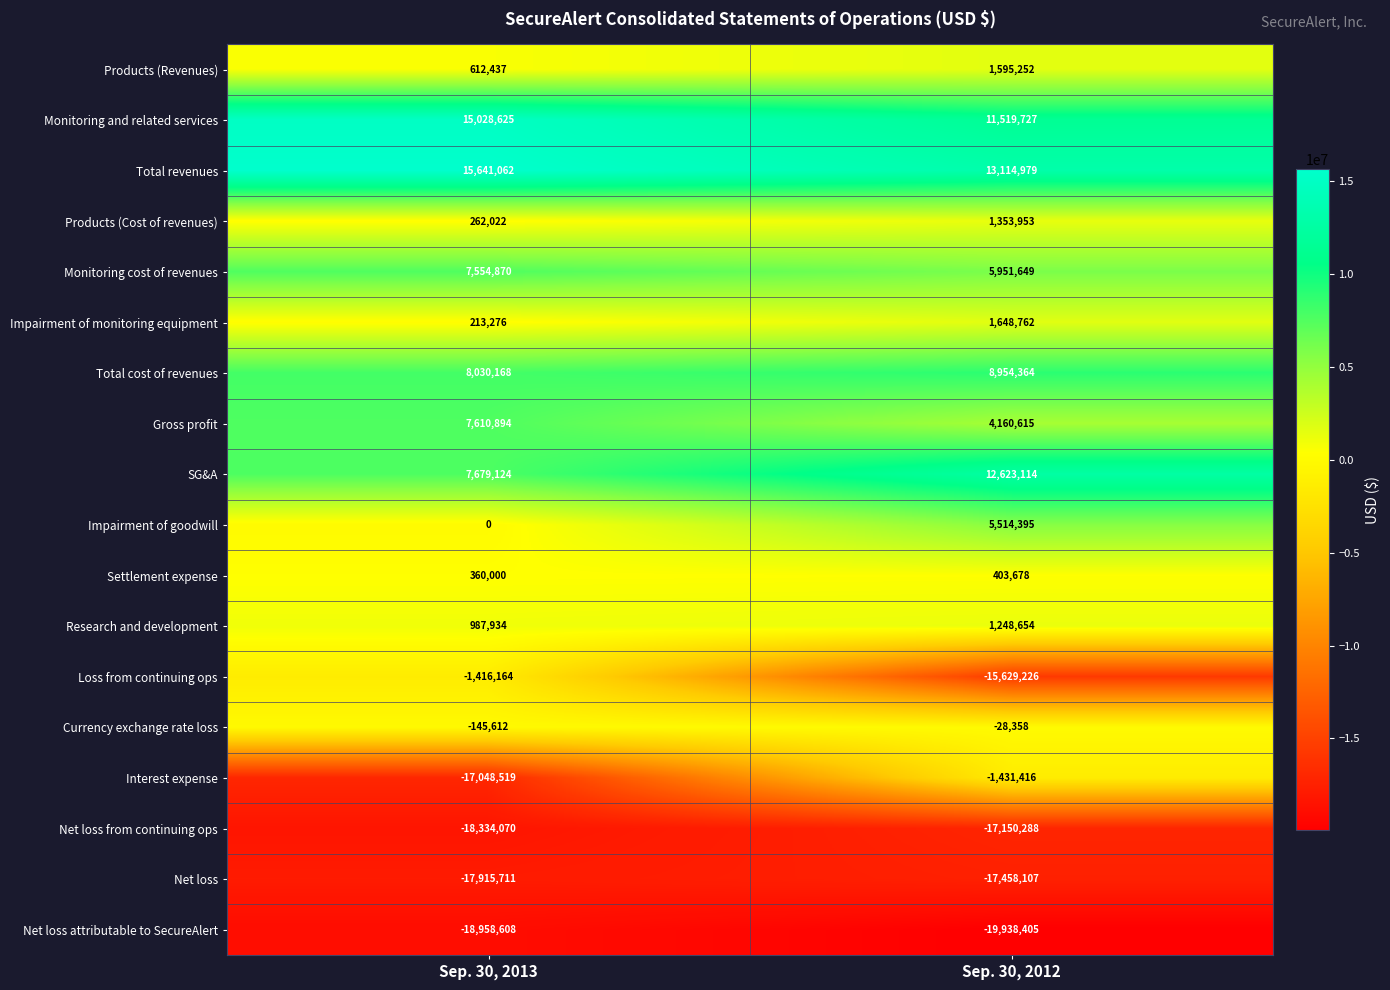

Is it true that Monitoring cost of revenues equals 1936102 at Sep. 30, 2012?

False